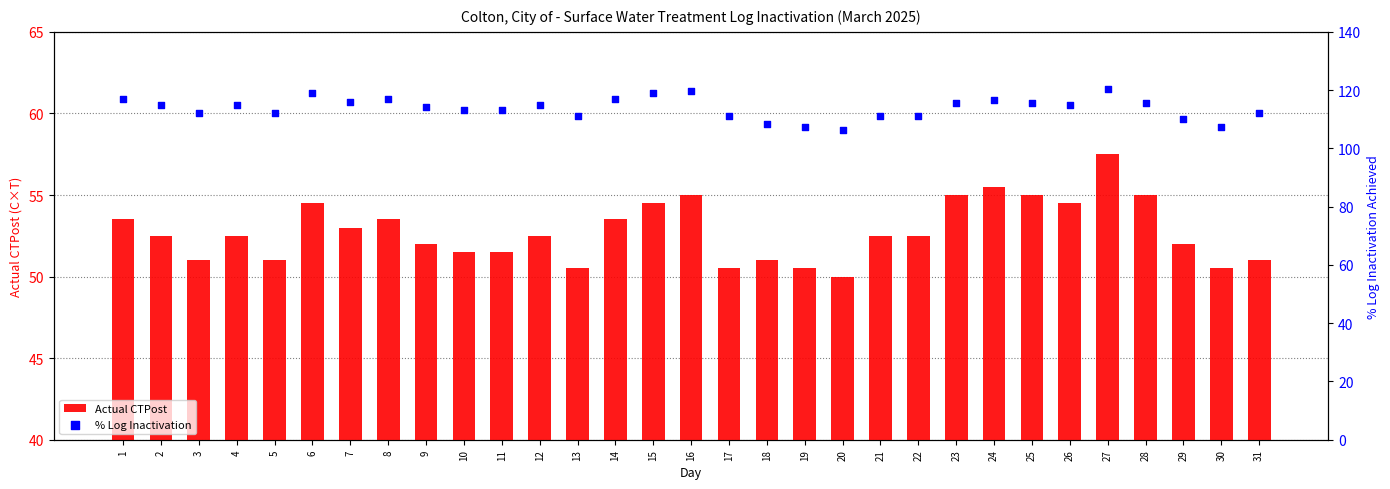

What is the total value across all series at 31?

163.2